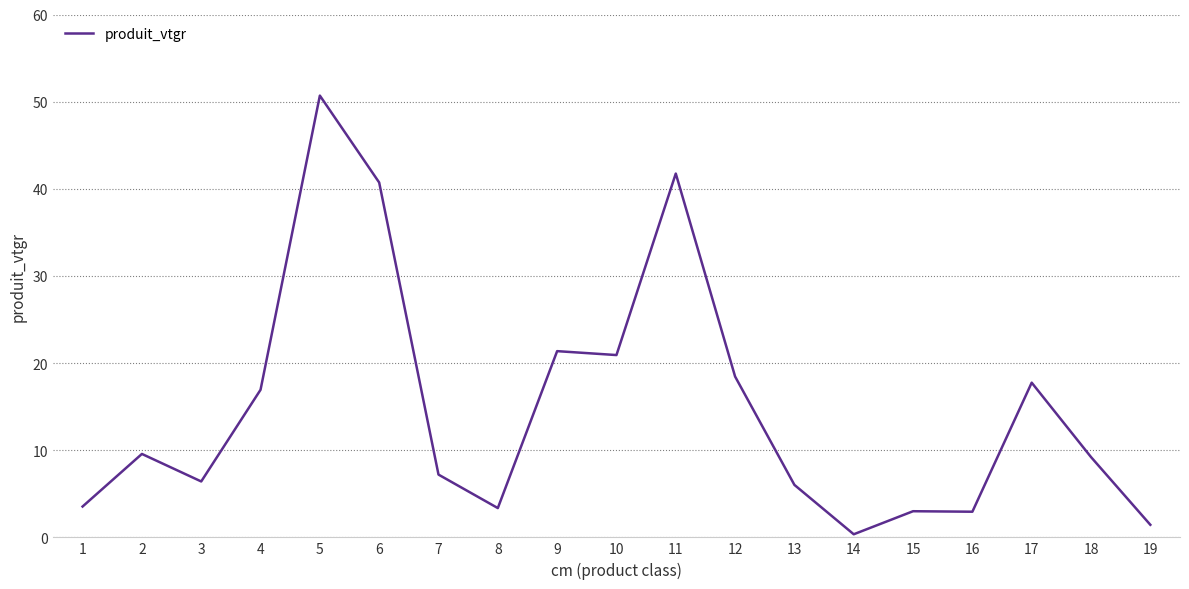

Is it true that the value at 17 is 17.8?

True